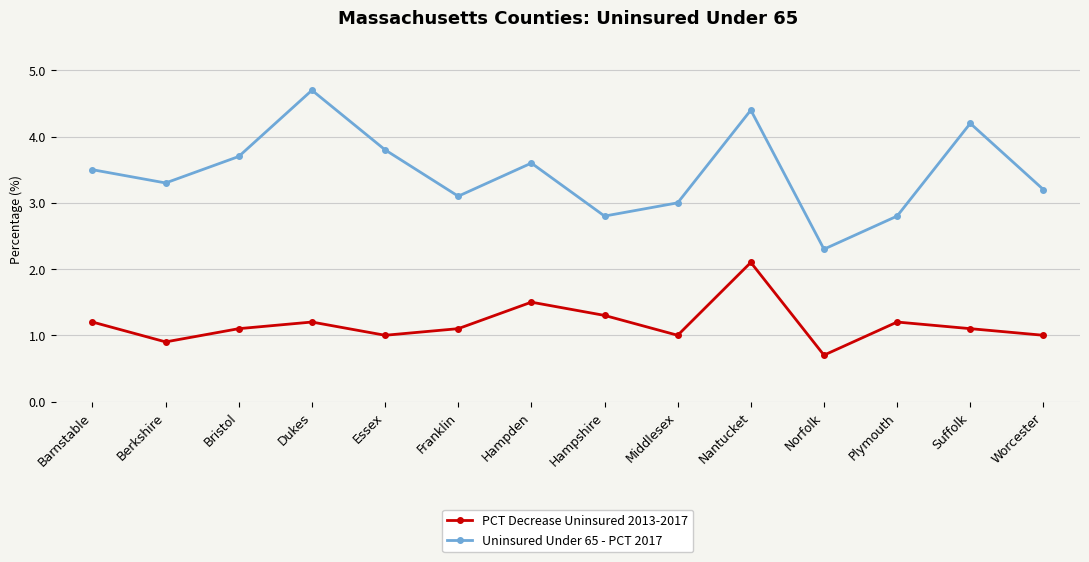

What is the label of the 6th point from the left?

Franklin